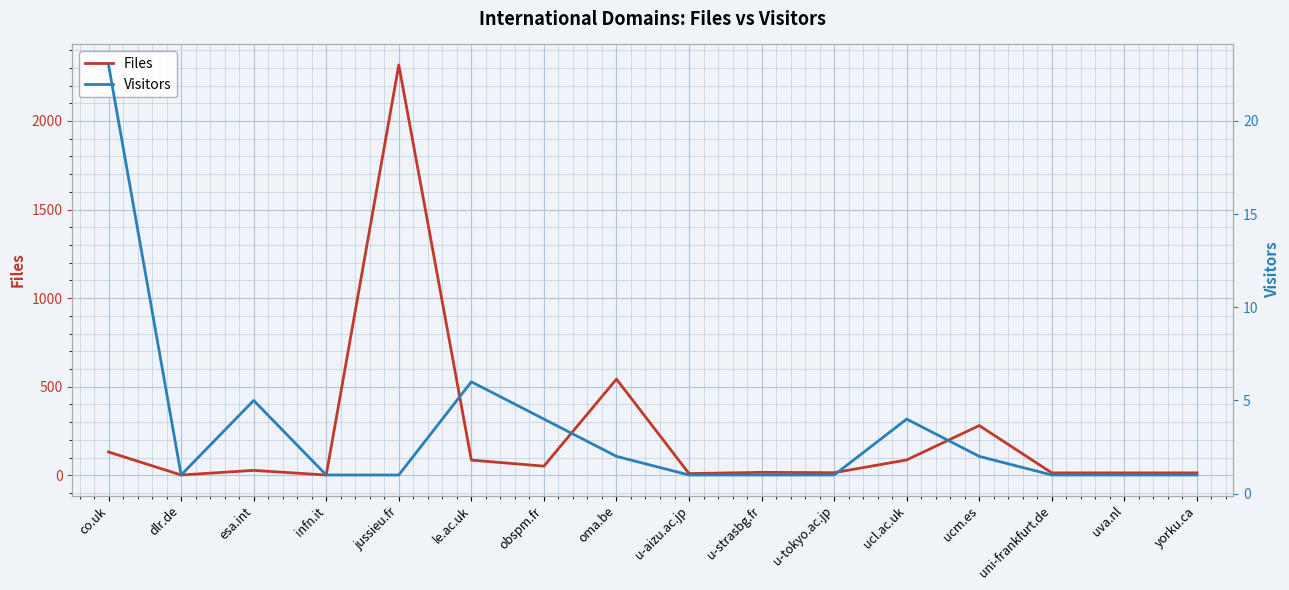

What value does the Files series have at u-aizu.ac.jp?

10